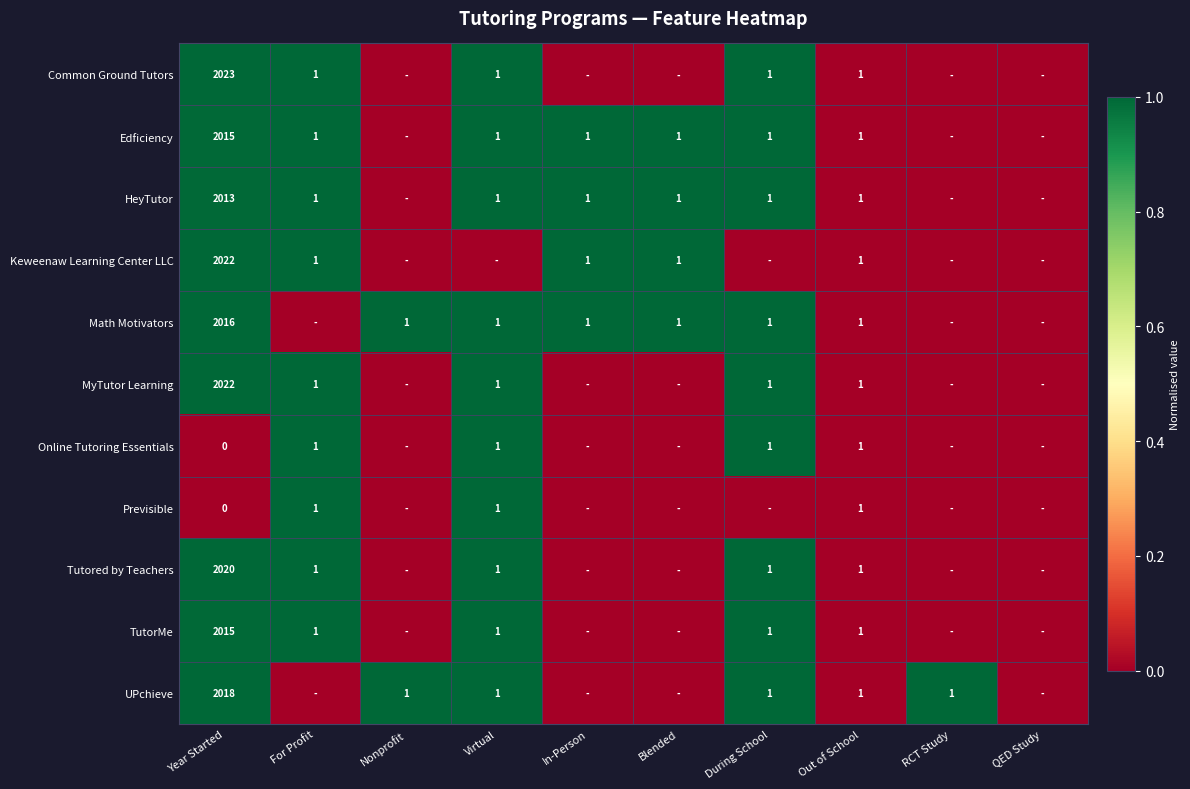

What is the spread (max minus min) of values at Nonprofit?

1.0